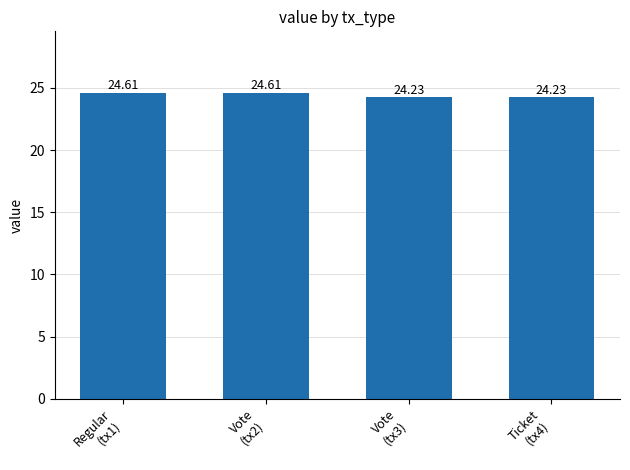

The value at Regular
(tx1) is 8.8. True or false?

False